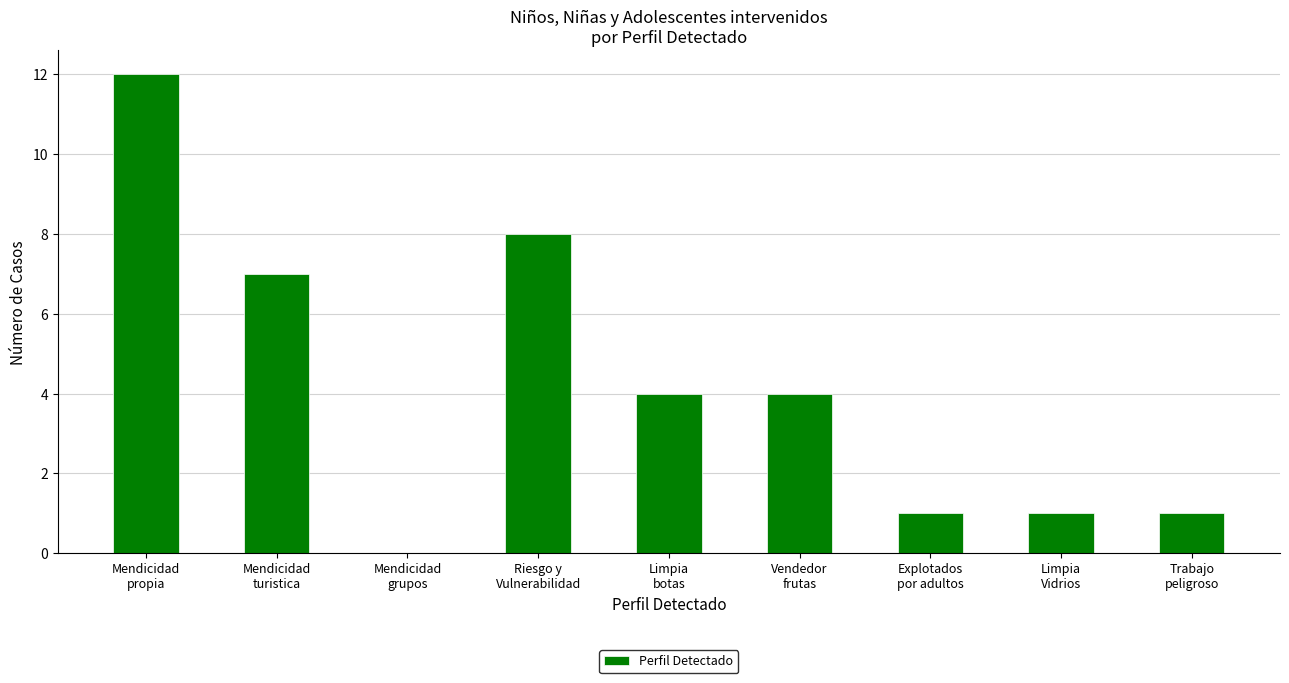

Reading right to left, extract all data points from this chart.

1	1	1	4	4	8	0	7	12